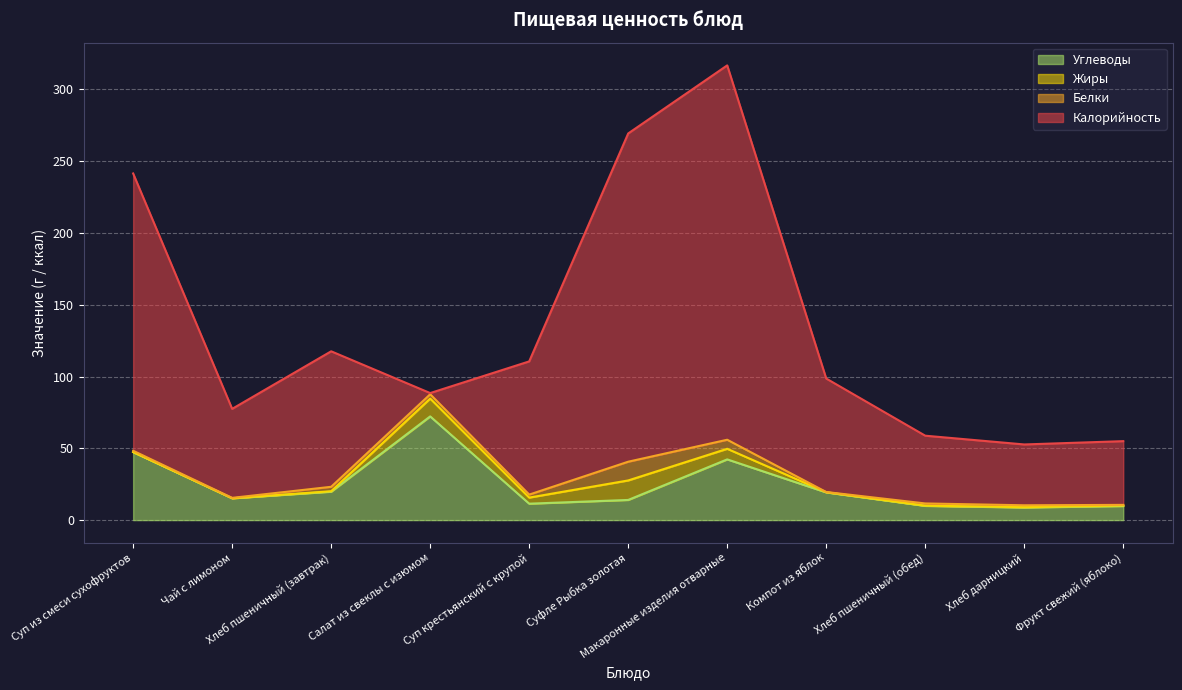

What are all the series names shown in the legend?

Углеводы, Жиры, Белки, Калорийность